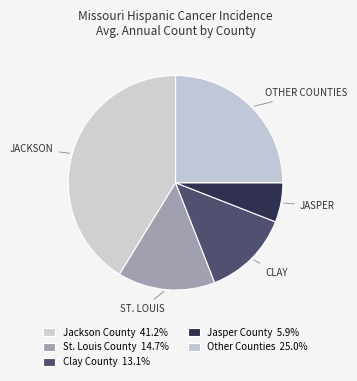

Count the number of slices in the pie.

5